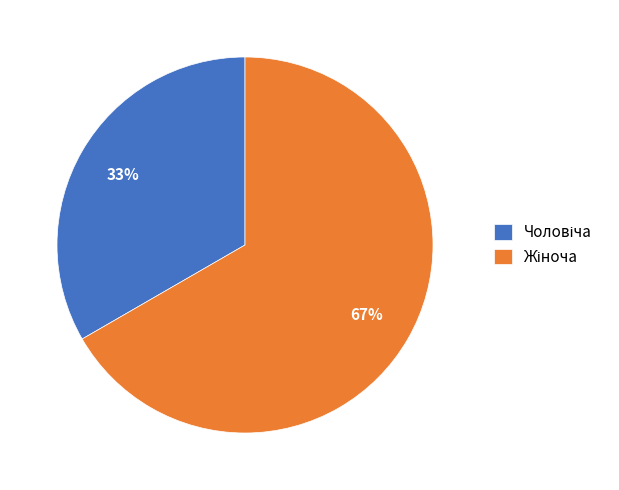

Is there any slice that represents more than half of the pie?

Yes